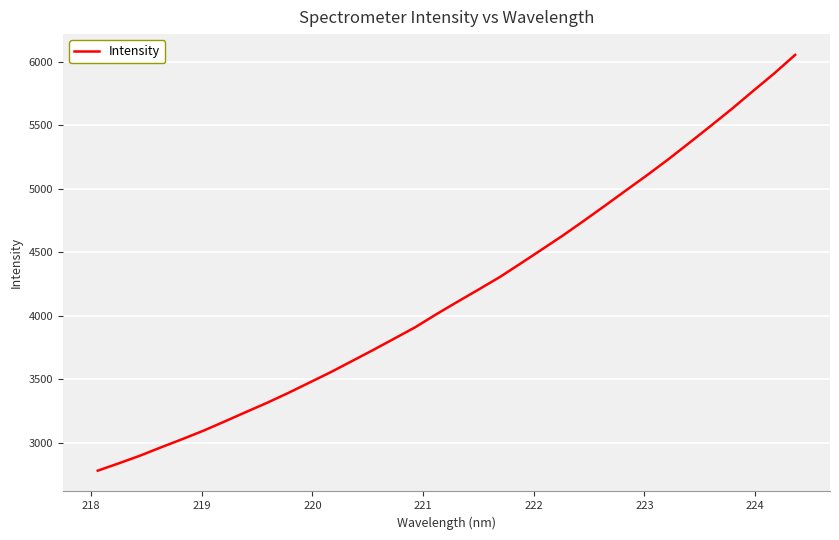

What is the difference between the maximum and minimum values?

3273.7